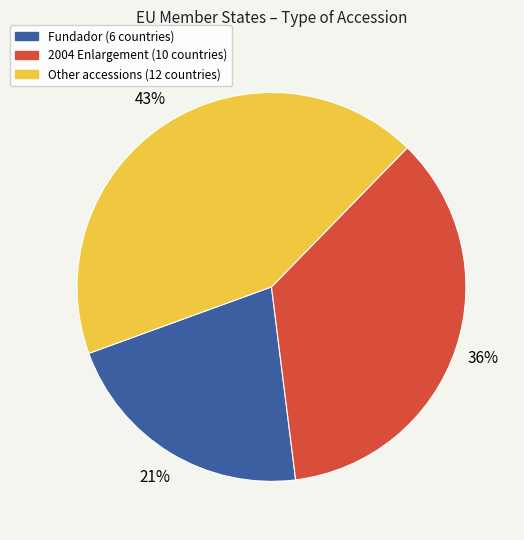

Is there a majority slice in this chart?

No